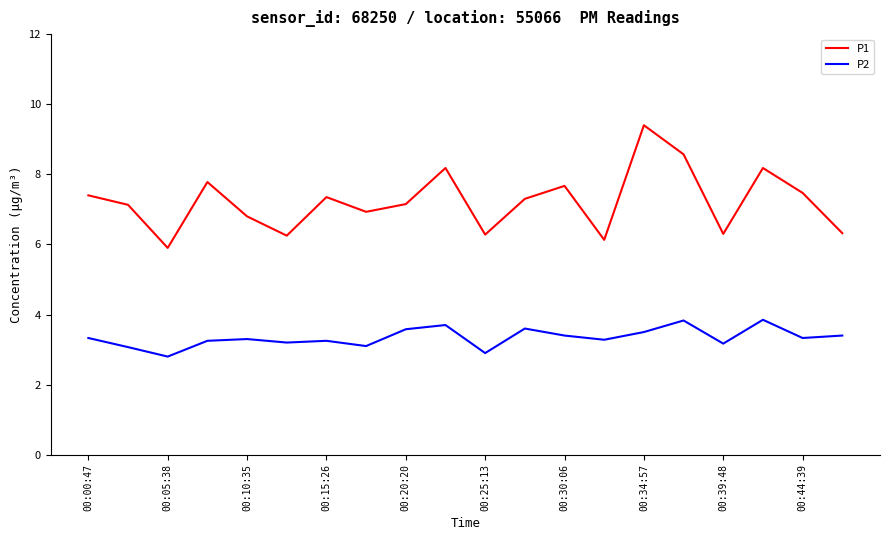

True or false: P2 and P1 intersect in this chart.

False